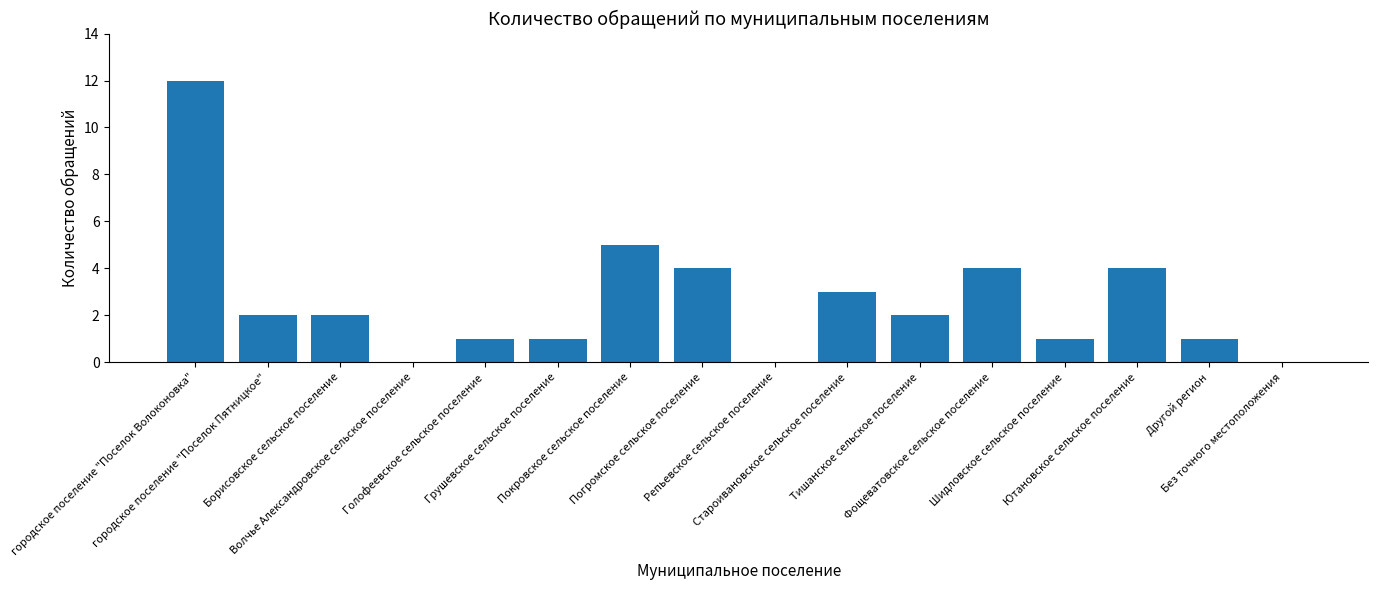

Is it true that the value at Погромское сельское поселение is 4?

True